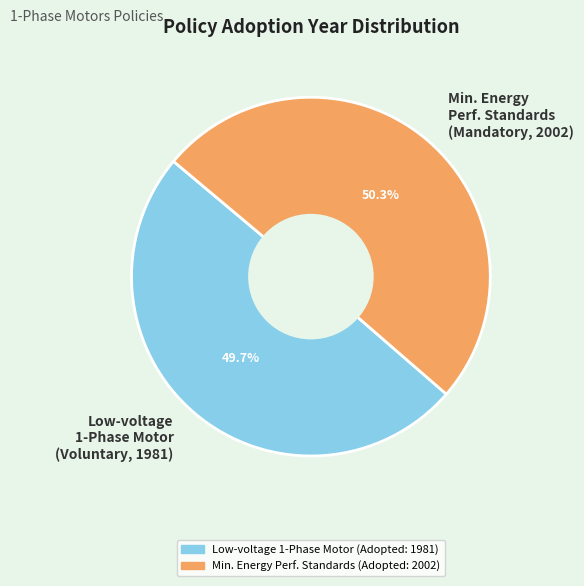

Which slice is the largest?

Min. Energy Perf. Standards (Mandatory, 2002)